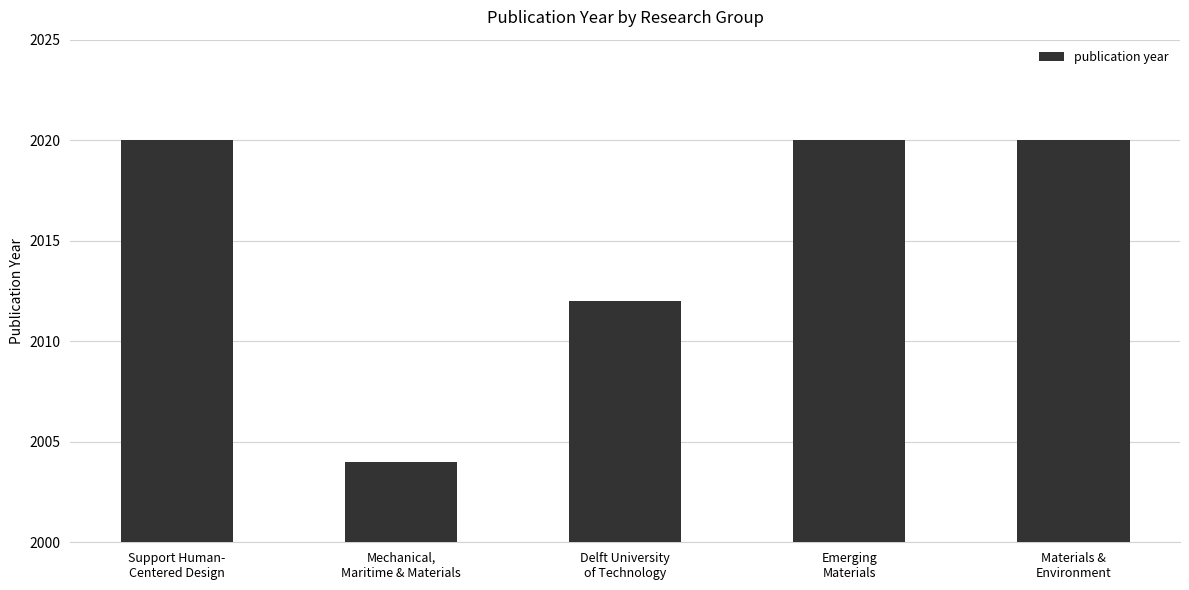

How many categories are shown in the chart?

5